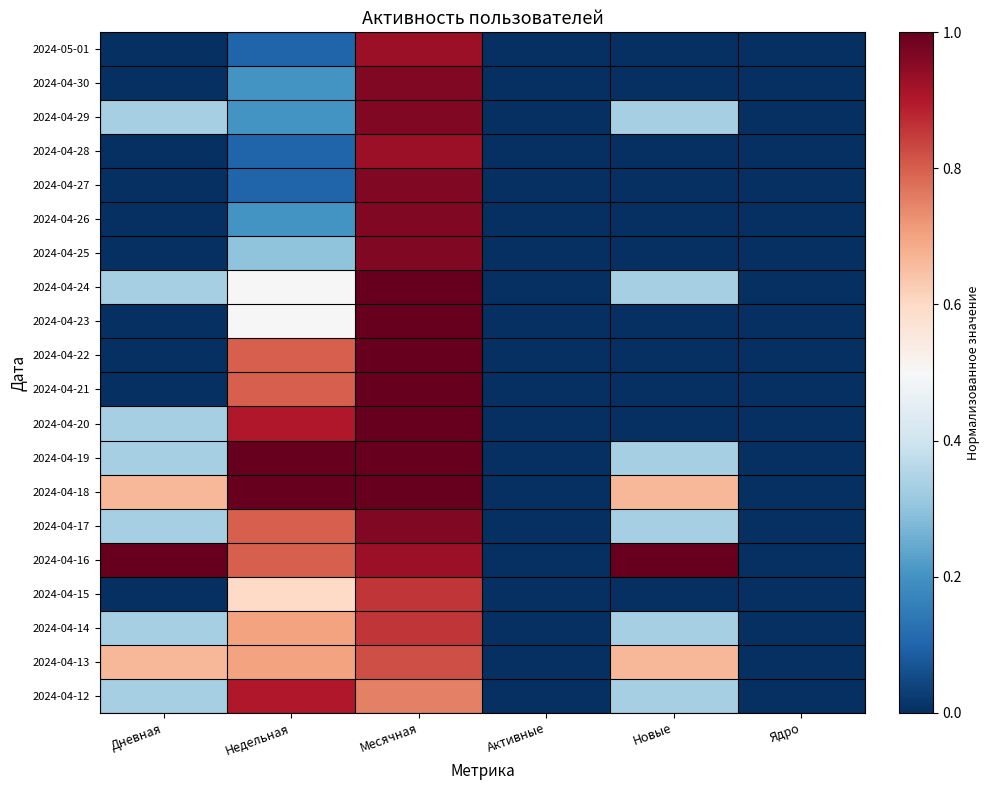

Rank the series at Активные from lowest to highest value.

2024-05-01, 2024-04-30, 2024-04-29, 2024-04-28, 2024-04-27, 2024-04-26, 2024-04-25, 2024-04-24, 2024-04-23, 2024-04-22, 2024-04-21, 2024-04-20, 2024-04-19, 2024-04-18, 2024-04-17, 2024-04-16, 2024-04-15, 2024-04-14, 2024-04-13, 2024-04-12